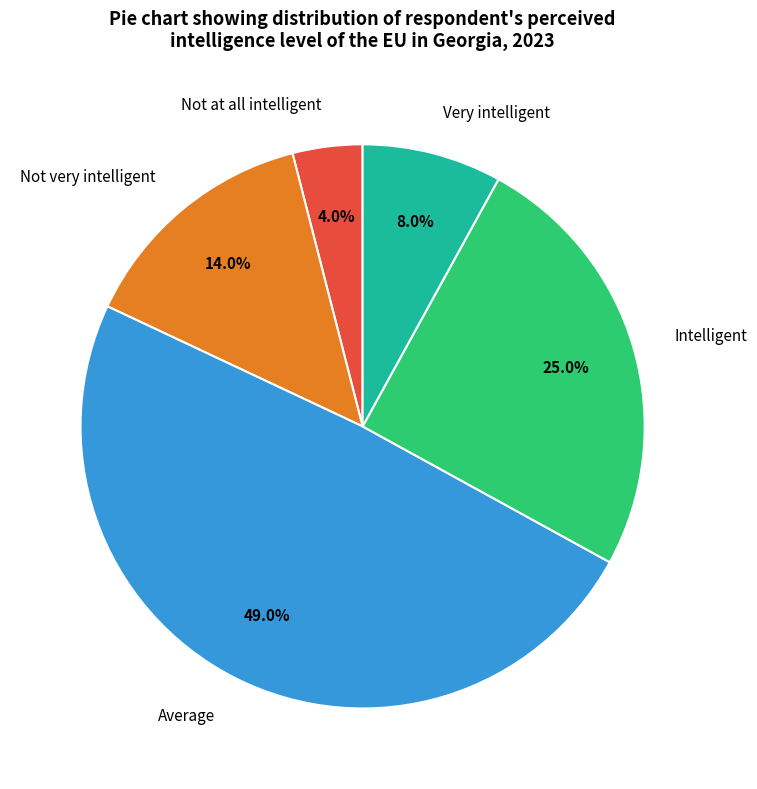

What percentage do Not at all intelligent and Very intelligent together represent?

12.0%